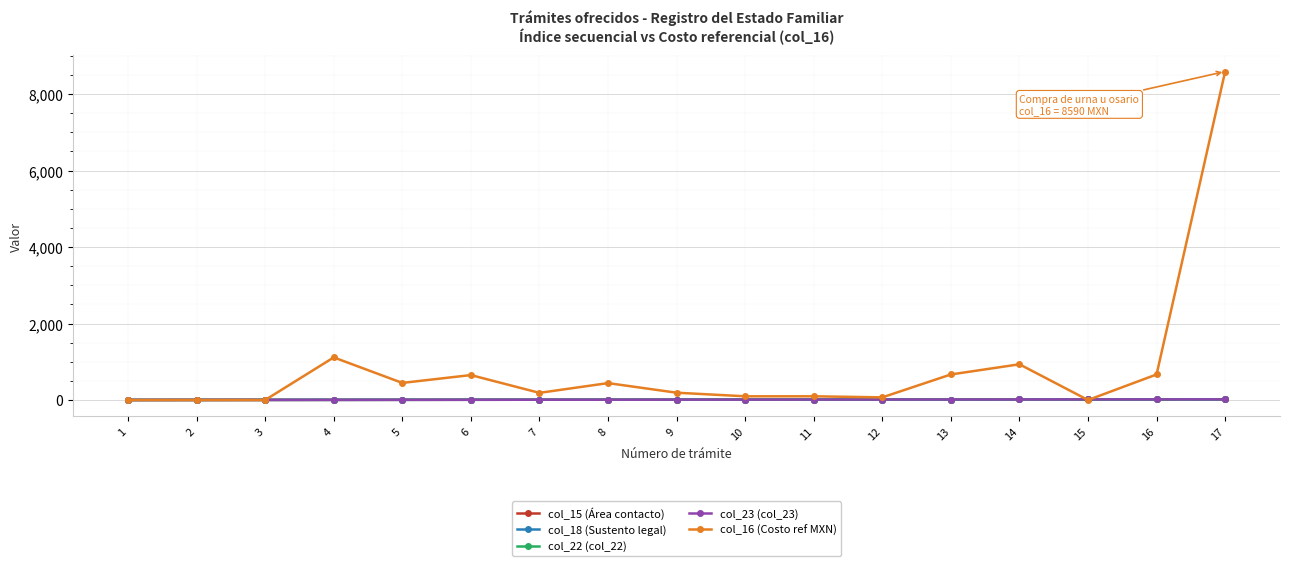

At which label is col_18 (Sustento legal) closest to 9?

9